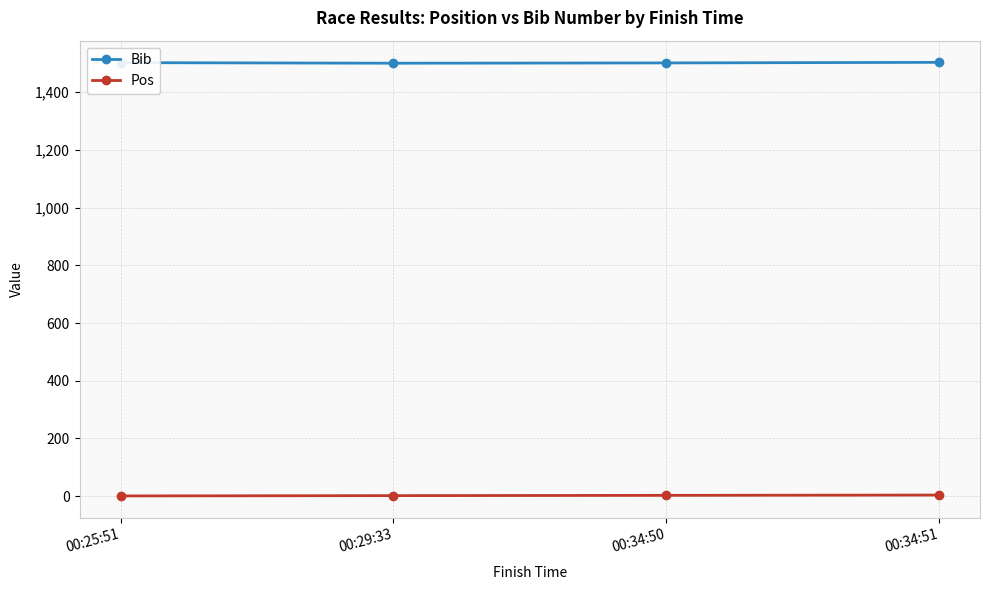

True or false: Pos has a value of 4 at 00:34:51.

True